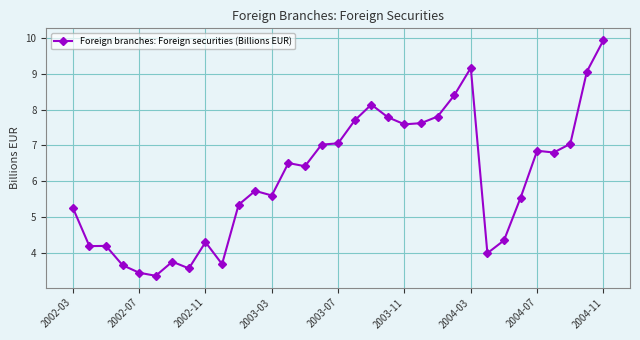

What is the value of the 26th point from the left?

4.0